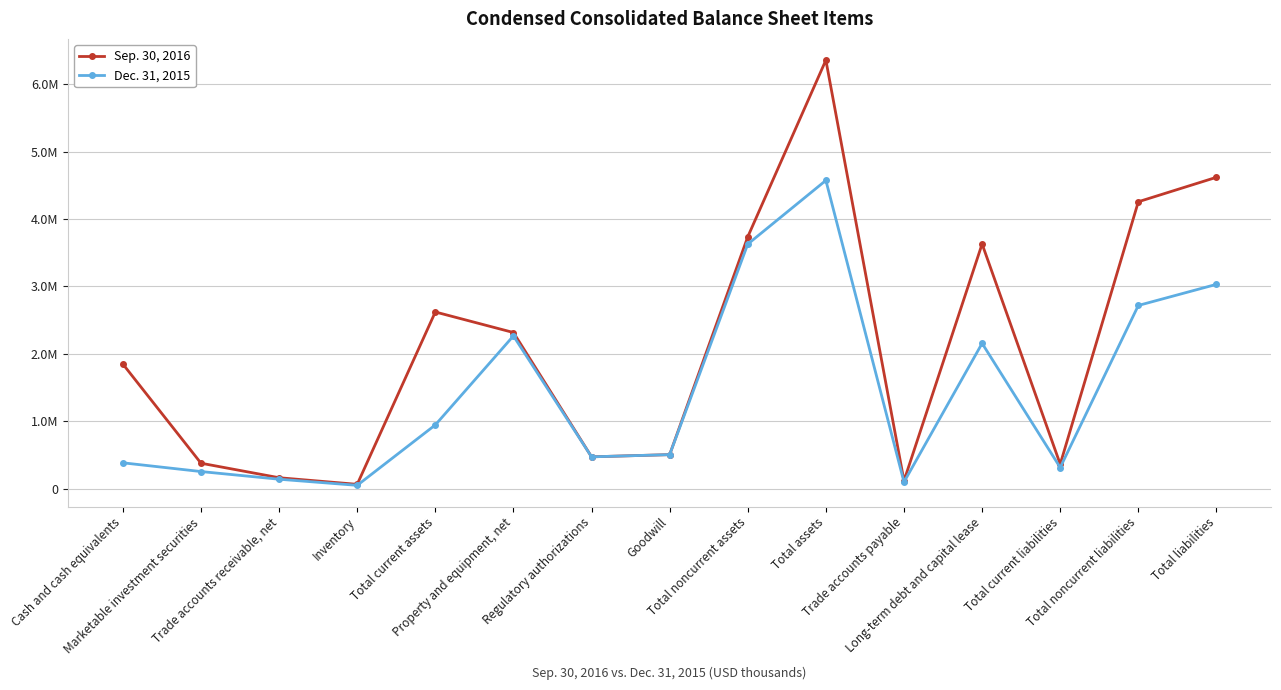

List the series in order of their overall mean, highest first.

Sep. 30, 2016, Dec. 31, 2015